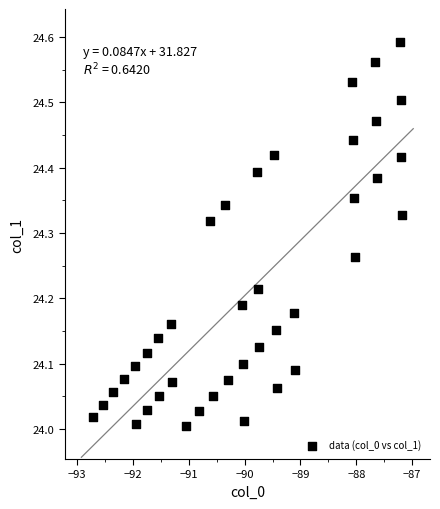

What is the range of X values (max minus min)?

5.5